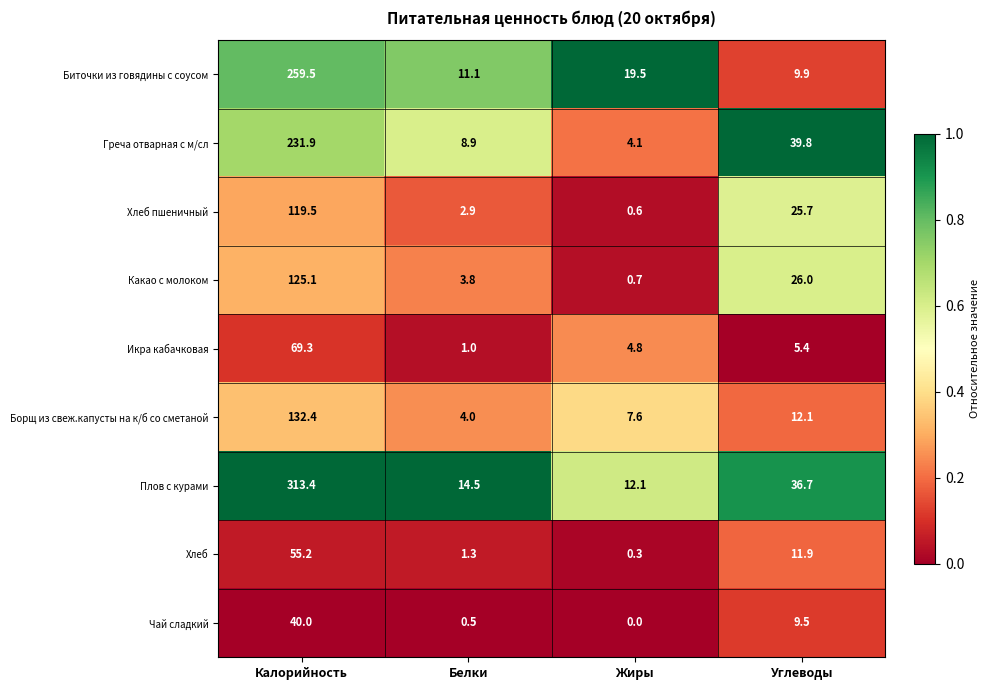

Read the Чай сладкий value at Белки.

0.5